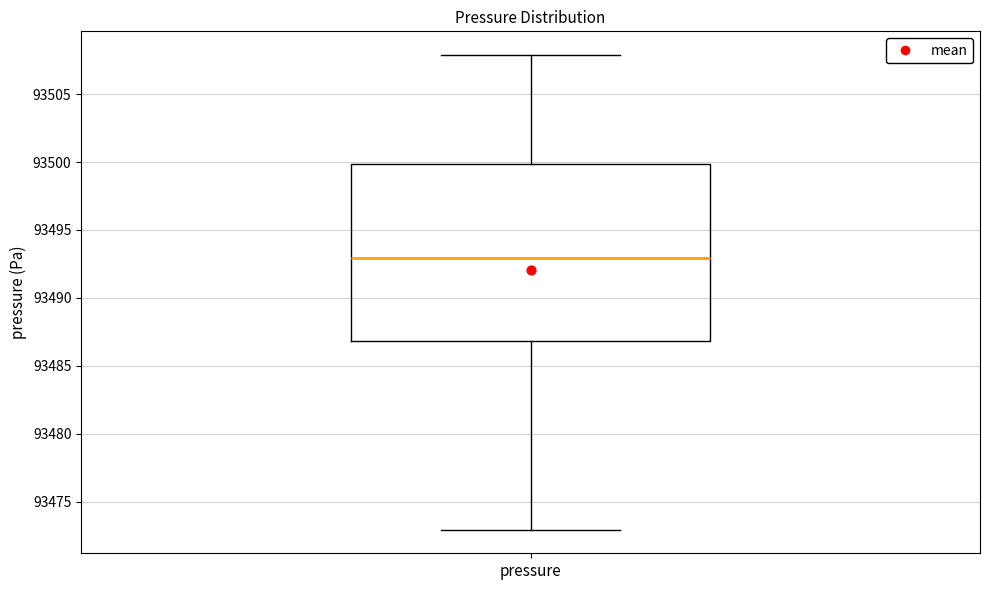

Transcribe this box plot: give where the median line is, the range the box spans, and where the two whiskers end, as read against the y-axis. The values are not printed on the chart, so give them approximately, as read against the axis.

median 93493, box 93487 to 93500, whiskers 93473 to 93508